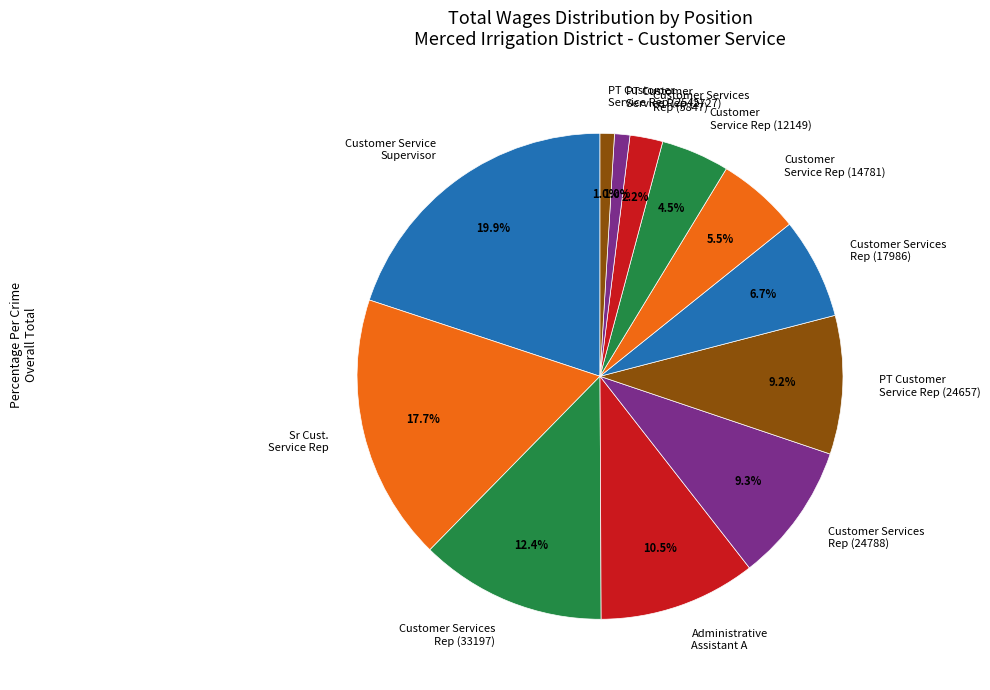

To the nearest percent, what portion does PT Customer Service Rep (2545) represent?

1%